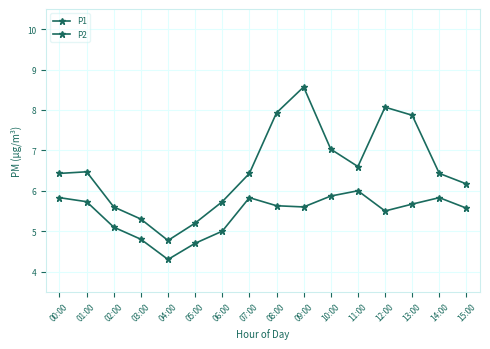

Does the chart have visible grid lines?

Yes